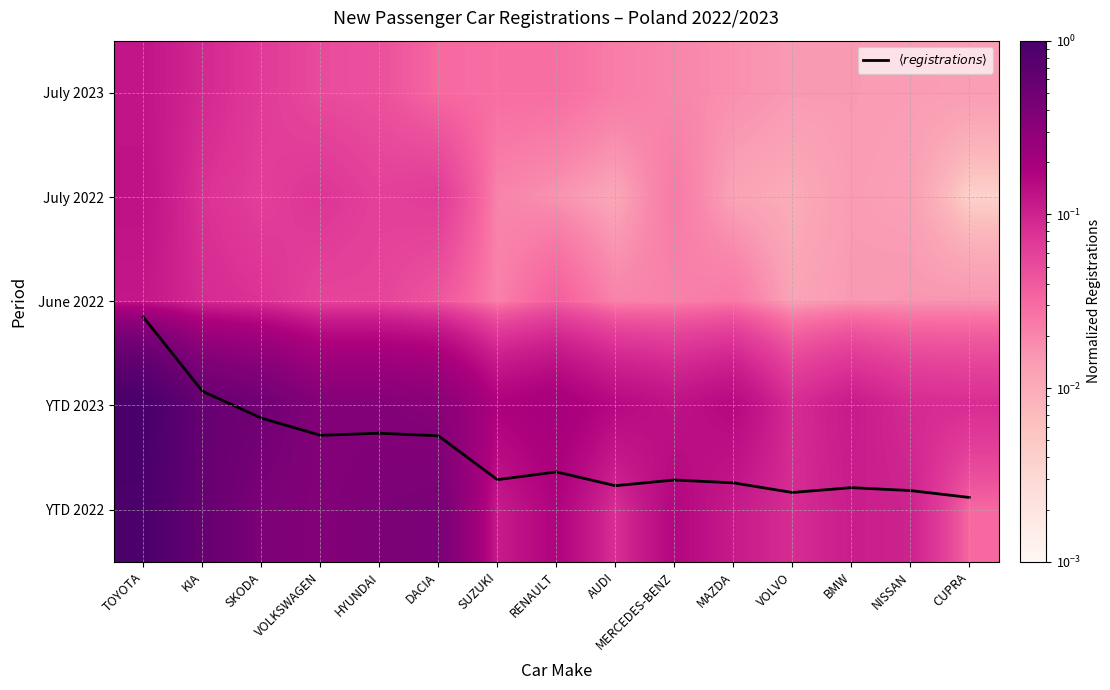

What is the total value across all series at RENAULT?

4.1